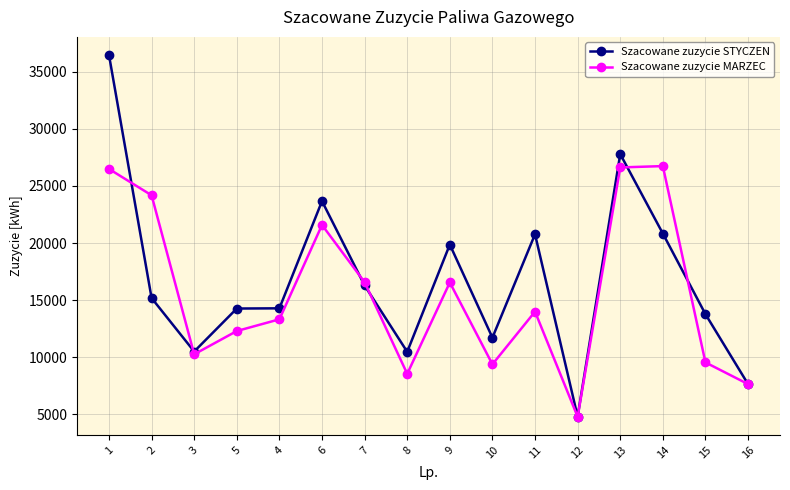

The value of Szacowane zuzycie STYCZEN at 9 is 19869. True or false?

True